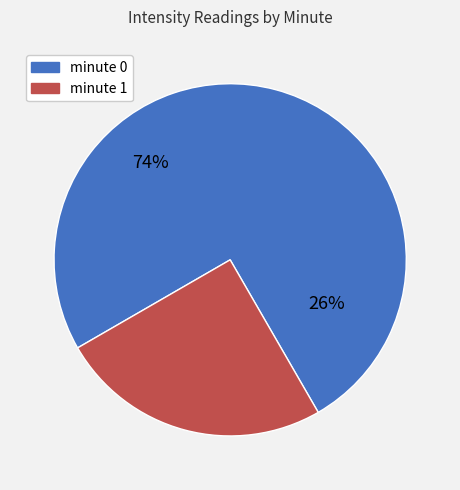

How many segments does this pie chart have?

2